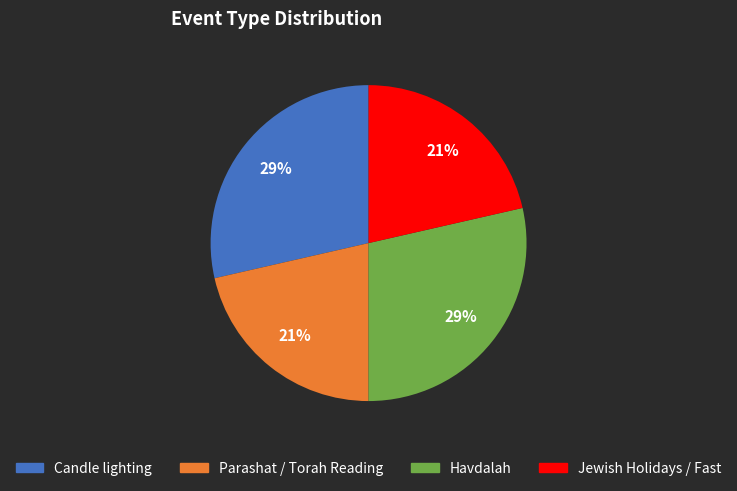

Is it true that Candle lighting is 29% of the pie?

True